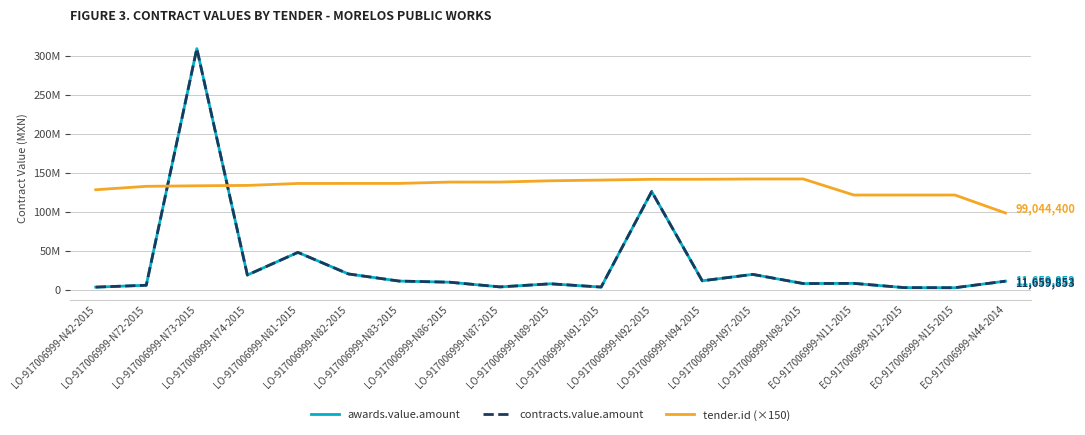

Where is the first local maximum for tender.id (×150)?

LO-917006999-N98-2015